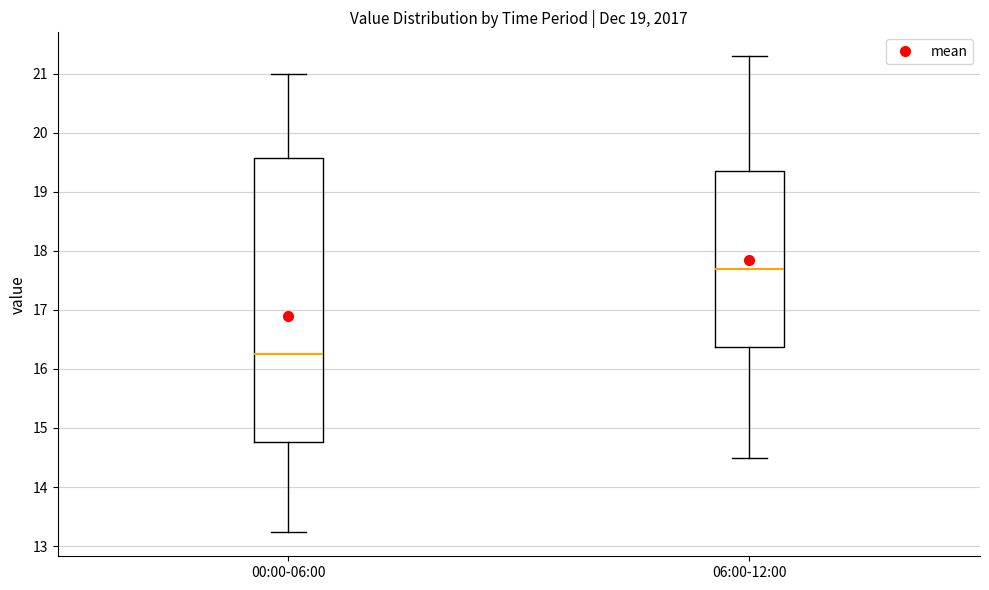

Which box is the tallest, from its lower edge to its upper edge?

00:00-06:00